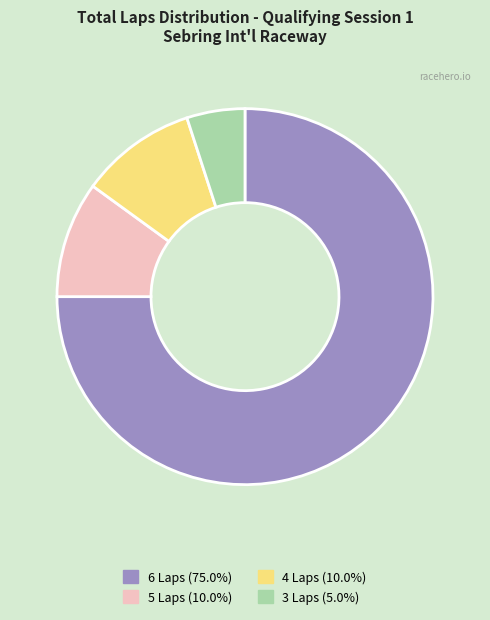

Is there any slice that represents more than half of the pie?

Yes